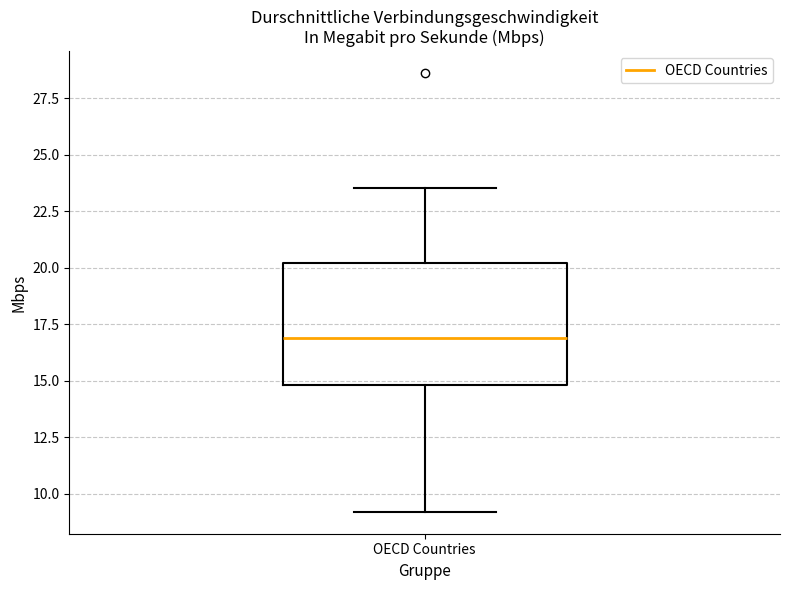

Transcribe this box plot: give where the median line is, the range the box spans, and where the two whiskers end, as read against the y-axis. The values are not printed on the chart, so give them approximately, as read against the axis.

median 17.0, box 15.0 to 20.0, whiskers 9.0 to 23.5